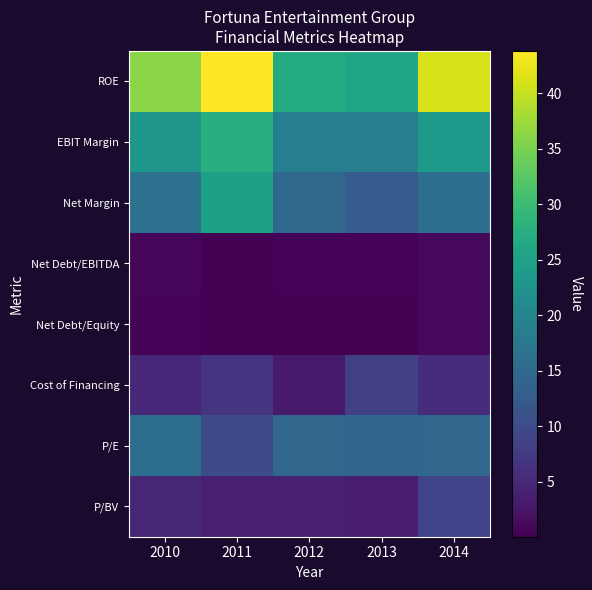

Reading right to left, what are all the values shown in this chart?

ROE: 2014=41.1	2013=25.8	2012=27.0	2011=43.8	2010=36.2
EBIT Margin: 2014=23.7	2013=19.1	2012=18.7	2011=27.7	2010=23.3
Net Margin: 2014=16.1	2013=12.8	2012=14.8	2011=24.9	2010=16.6
Net Debt/EBITDA: 2014=1.0	2013=0.5	2012=0.5	2011=0.2	2010=0.9
Net Debt/Equity: 2014=1.0	2013=0.2	2012=0.2	2011=0.1	2010=0.4
Cost of Financing: 2014=5.7	2013=8.4	2012=3.3	2011=6.7	2010=4.9
P/E: 2014=14.5	2013=14.3	2012=14.6	2011=10.2	2010=15.8
P/BV: 2014=8.8	2013=3.6	2012=4.0	2011=4.0	2010=4.9